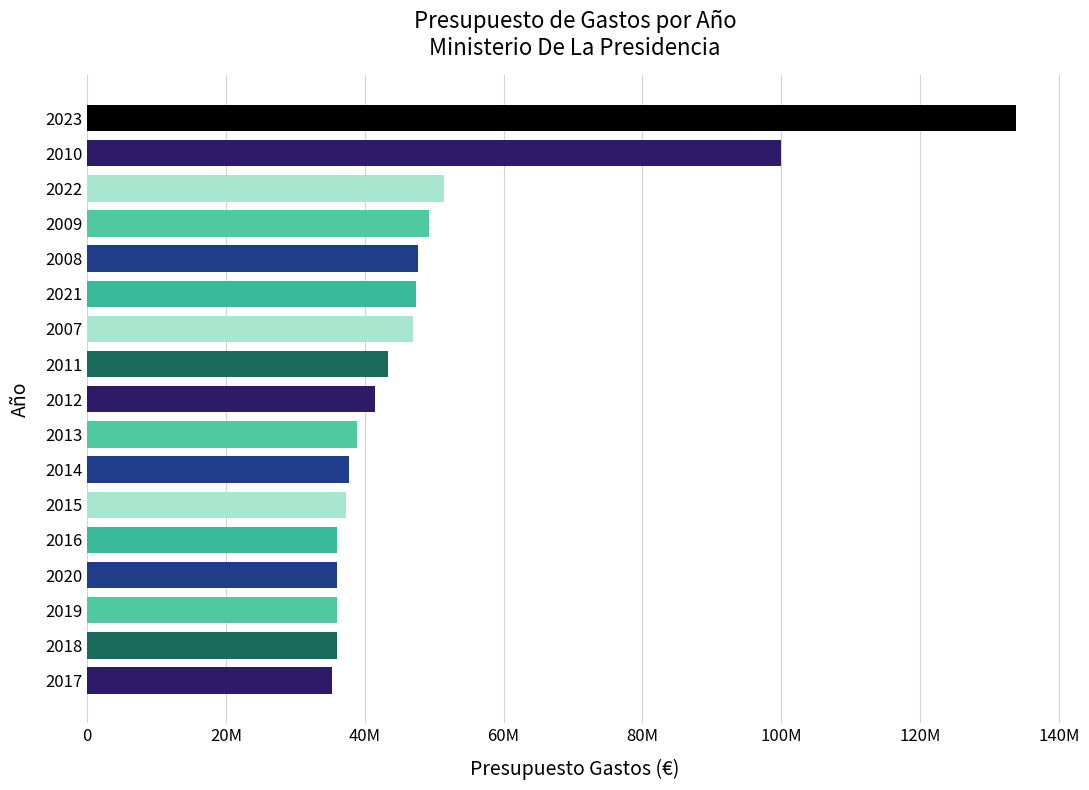

Are the bars horizontal?

Yes